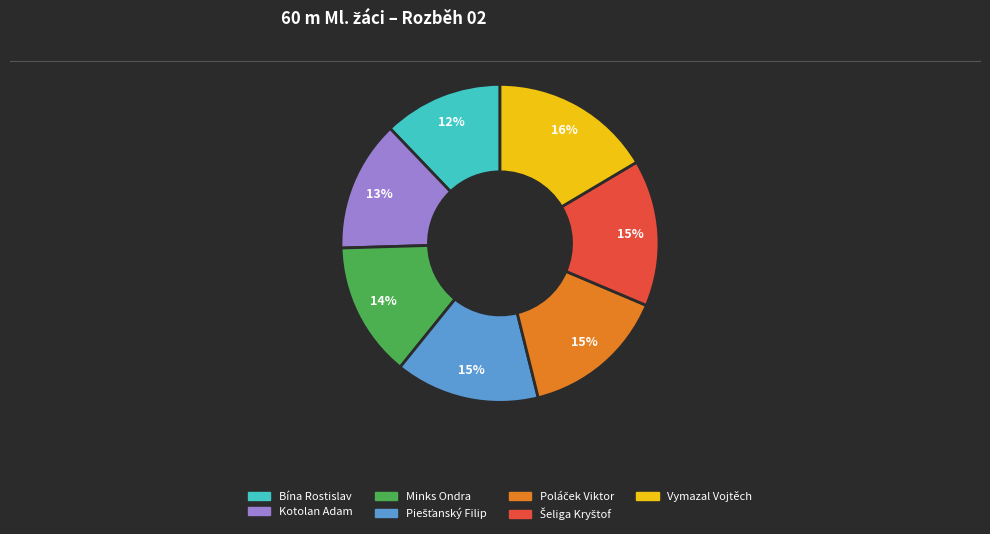

What is the ratio of the value at Kotolan Adam to the value at Vymazal Vojtěch?

0.8